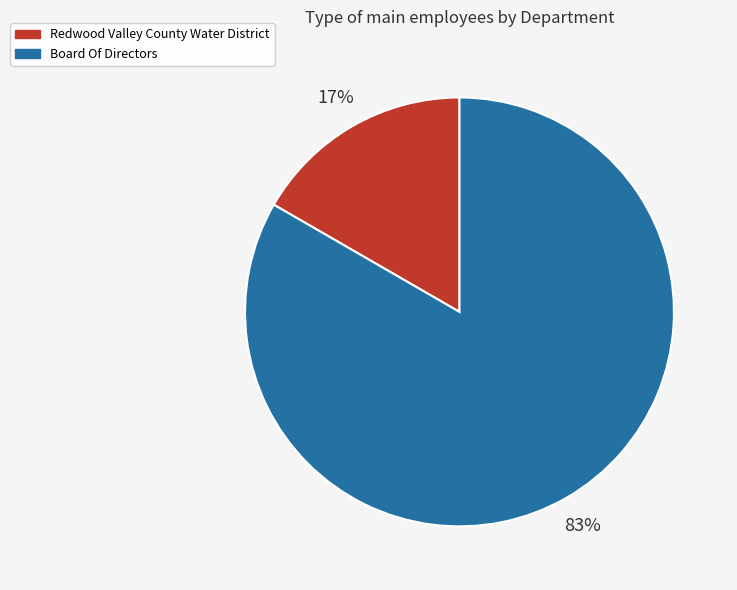

Which has a higher value, Board Of Directors or Redwood Valley County Water District?

Board Of Directors